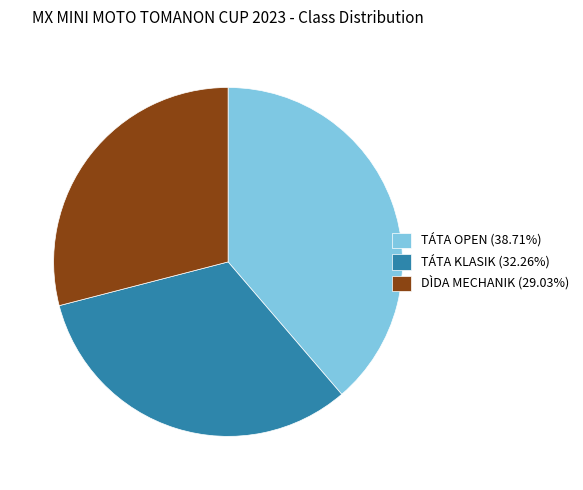

Count the number of slices in the pie.

3